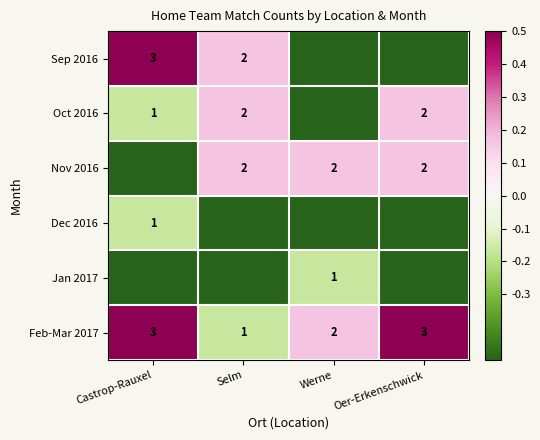

Which has a higher value, Werne or Selm?

Selm